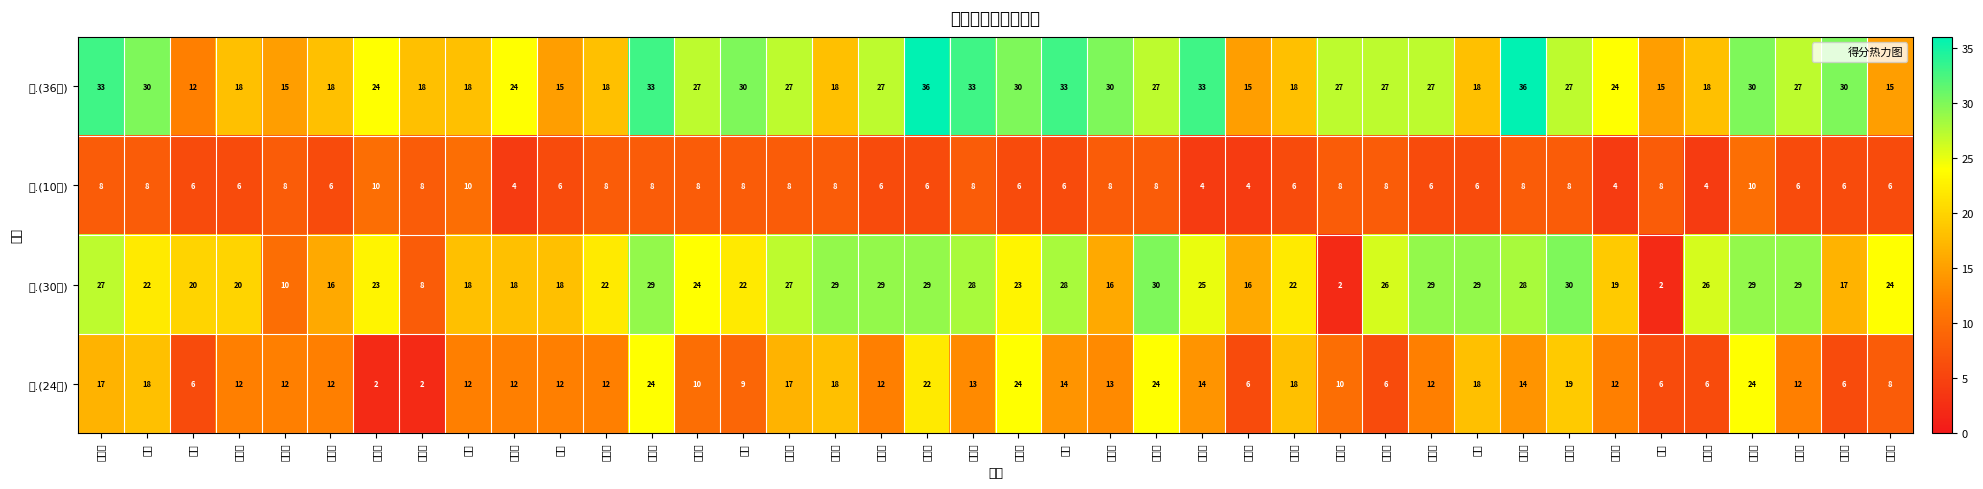

How many categories are shown in the chart?

40